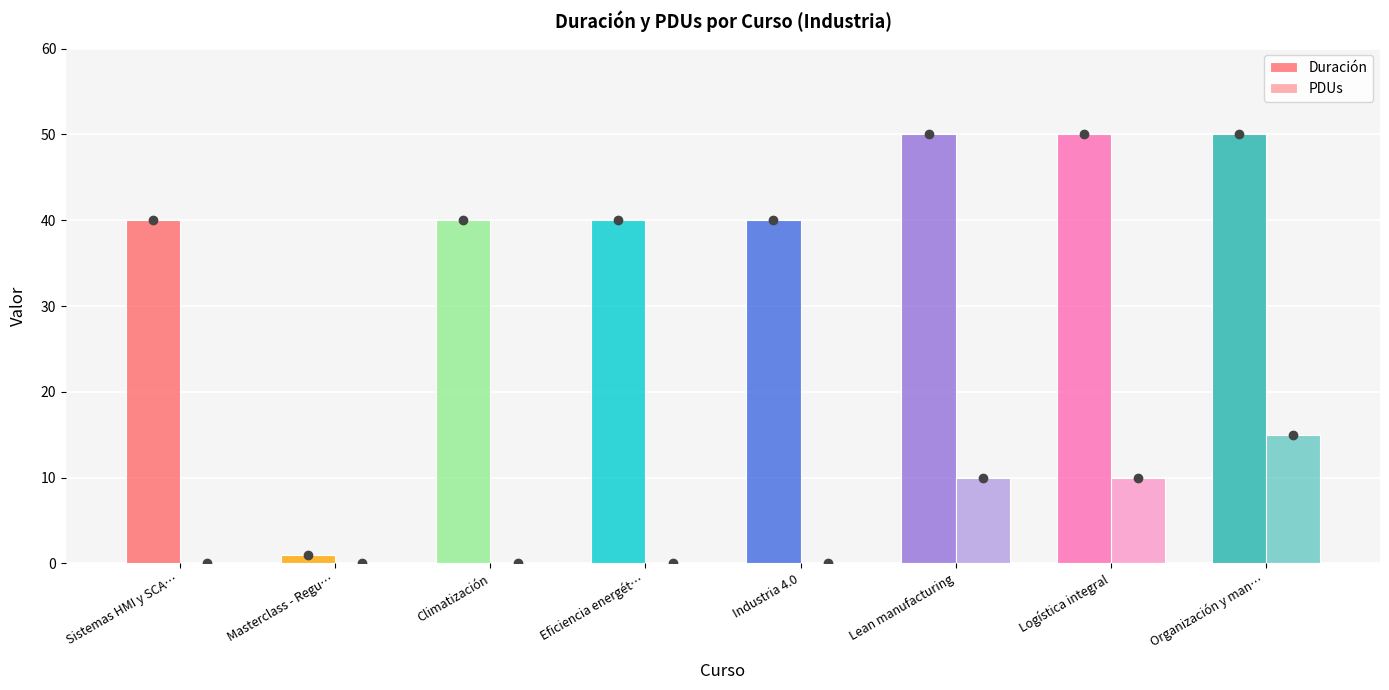

The value of Duración at Industria 4.0 is 40. True or false?

True